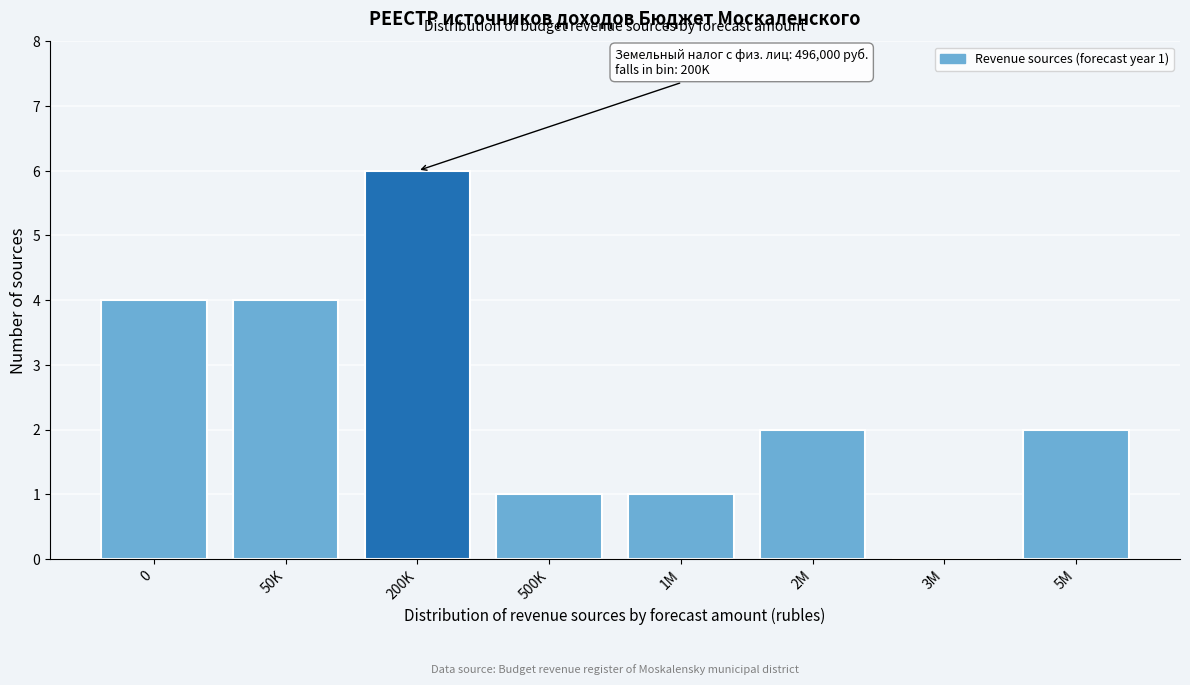

Reading right to left, extract all data points from this chart.

5M=2	3M=0	2M=2	1M=1	500K=1	200K=6	50K=4	0=4